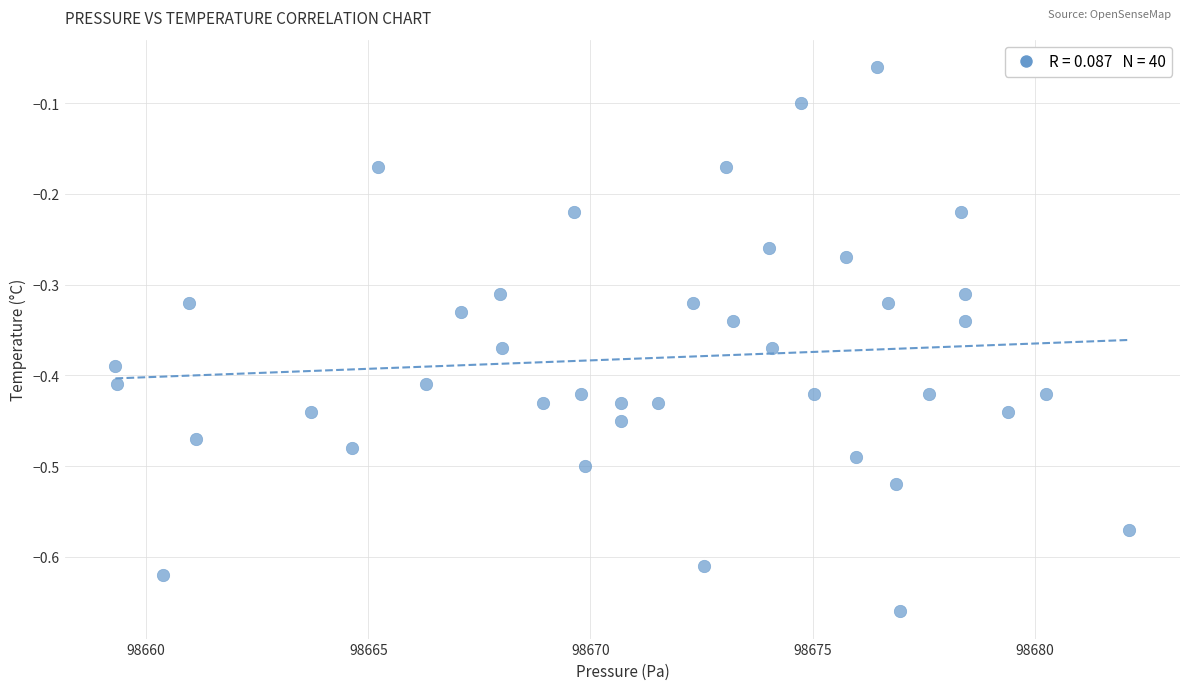

What is the range of Y values (max minus min)?

0.6